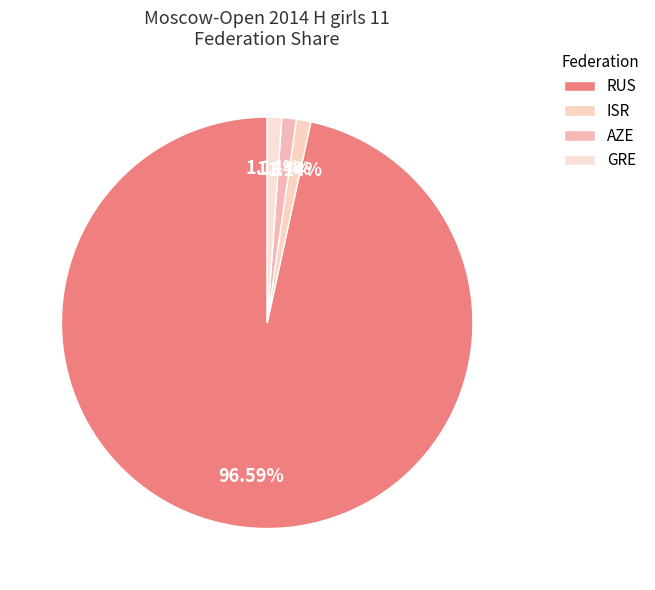

What percentage is the RUS slice, to the nearest percent?

97%